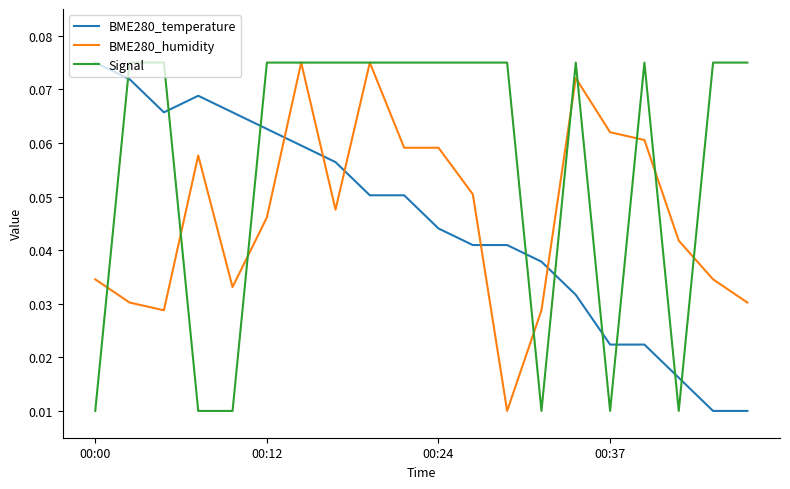

Rank the series by their average value, from lowest to highest.

BME280_temperature, BME280_humidity, Signal